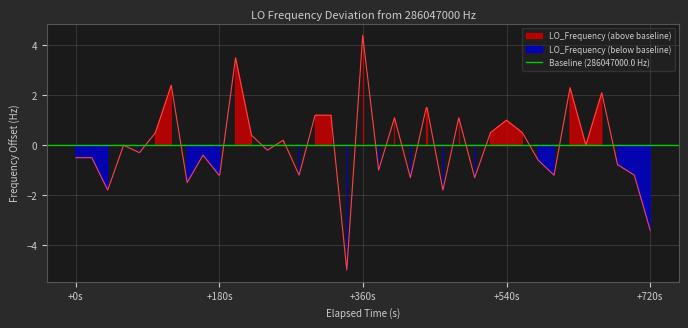

Does the chart display data point markers on the line(s)?

No